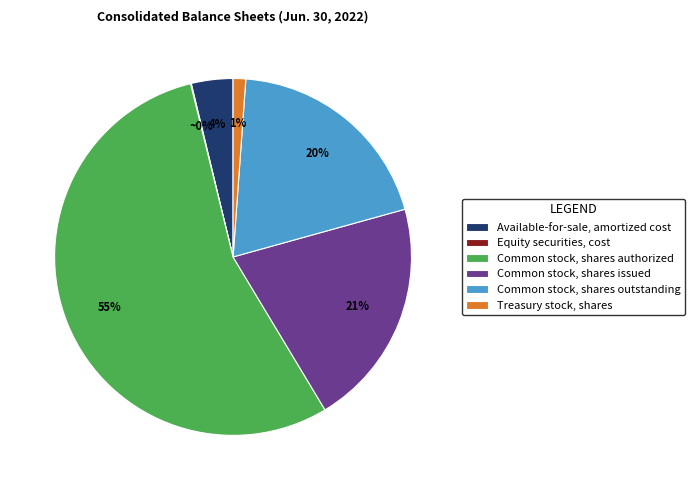

To the nearest percent, what is the average slice percentage?

17%